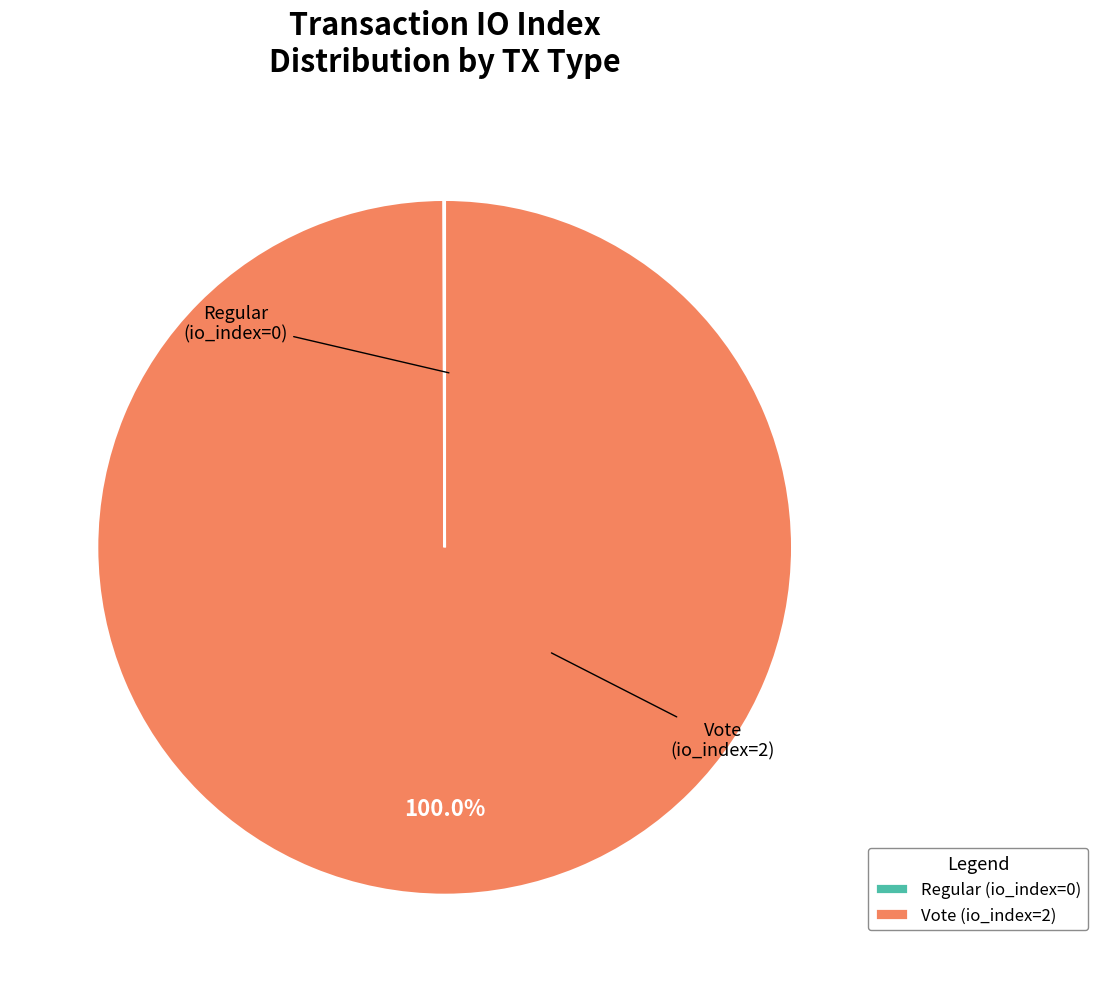

Is there any slice that represents more than half of the pie?

Yes